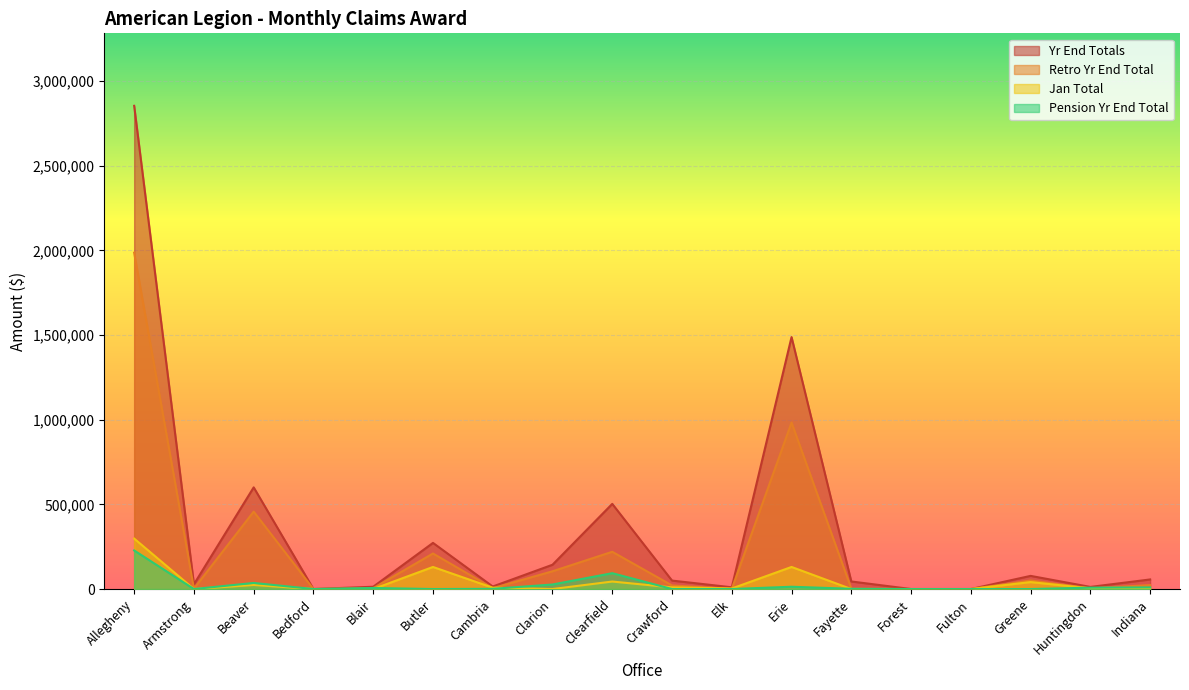

In Retro Yr End Total, how many points are lower than both neighbors (excluding endpoints)?

5